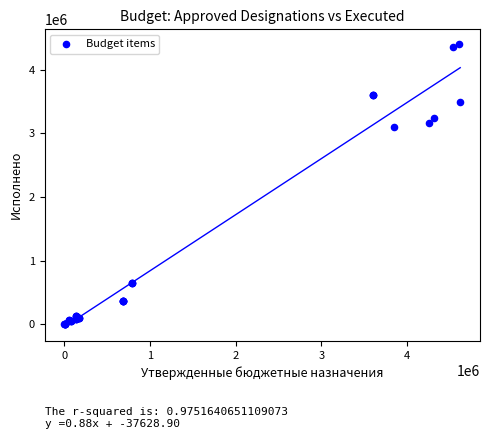

What Y value in the scatter plot is closest to 2206542?

3104798.8